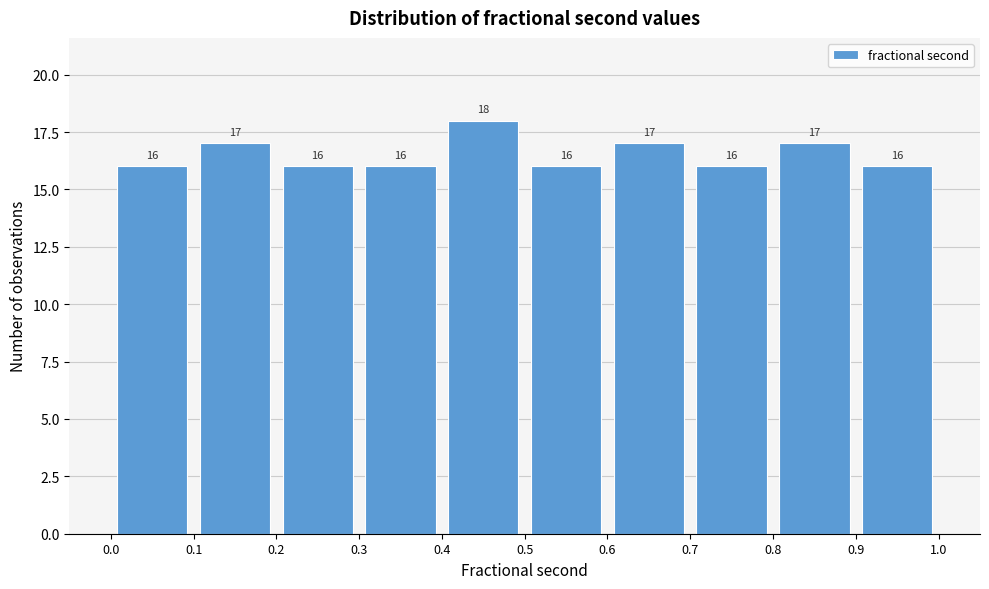

Reading left to right, list every bar in this chart as the range it spans on the x-axis followed by its height.

0.0 to 0.1: 16
0.1 to 0.2: 17
0.2 to 0.3: 16
0.3 to 0.4: 16
0.4 to 0.5: 18
0.5 to 0.6: 16
0.6 to 0.7: 17
0.7 to 0.8: 16
0.8 to 0.9: 17
0.9 to 1.0: 16